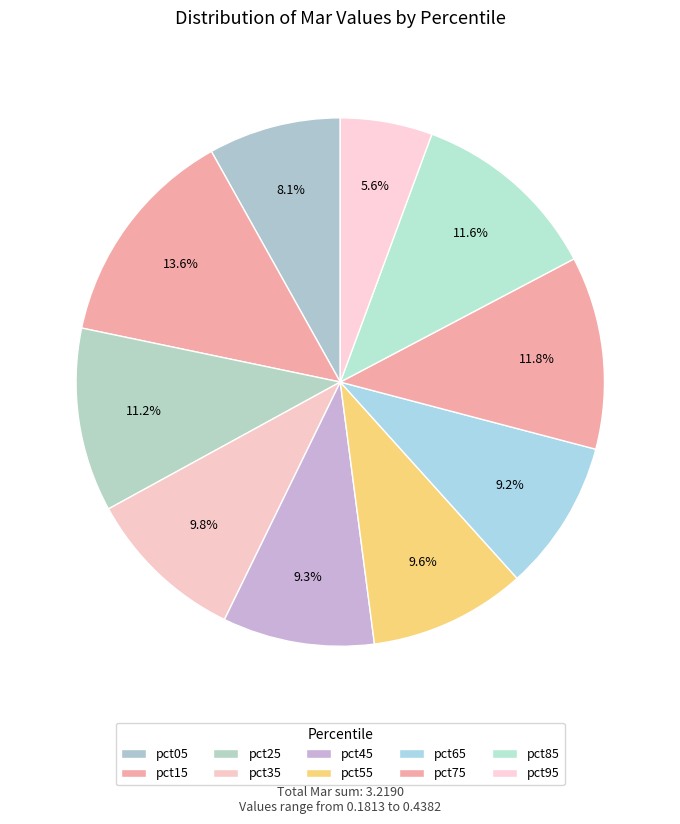

To the nearest percent, what is the difference between the largest and smallest slice percentages?

8%